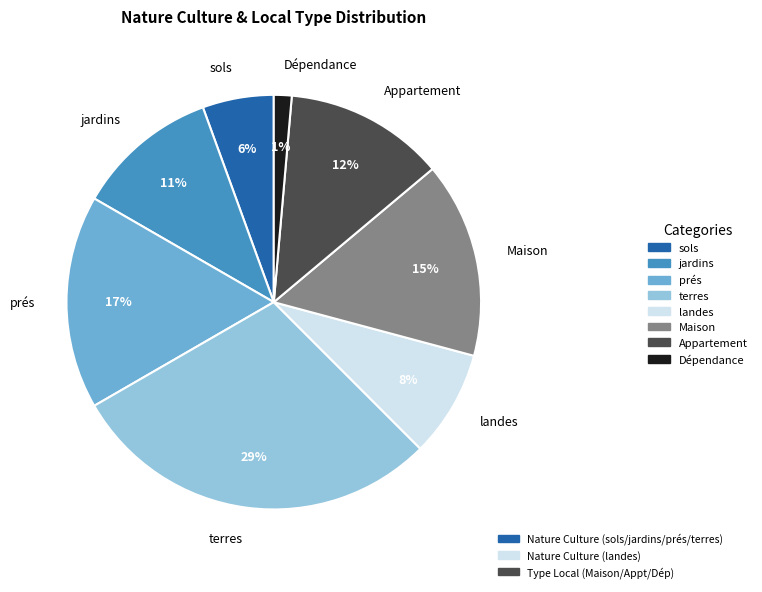

What percentage is the sols slice, to the nearest percent?

6%